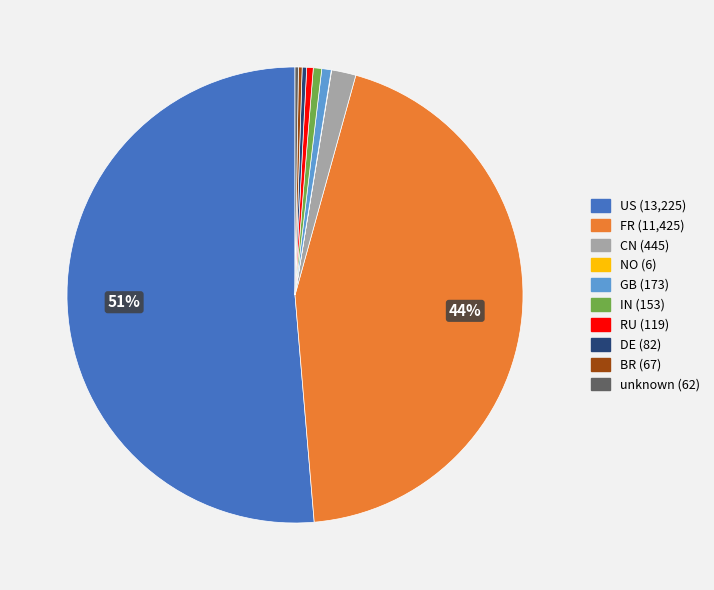

What is the ratio of the value at CN to the value at RU?

3.7